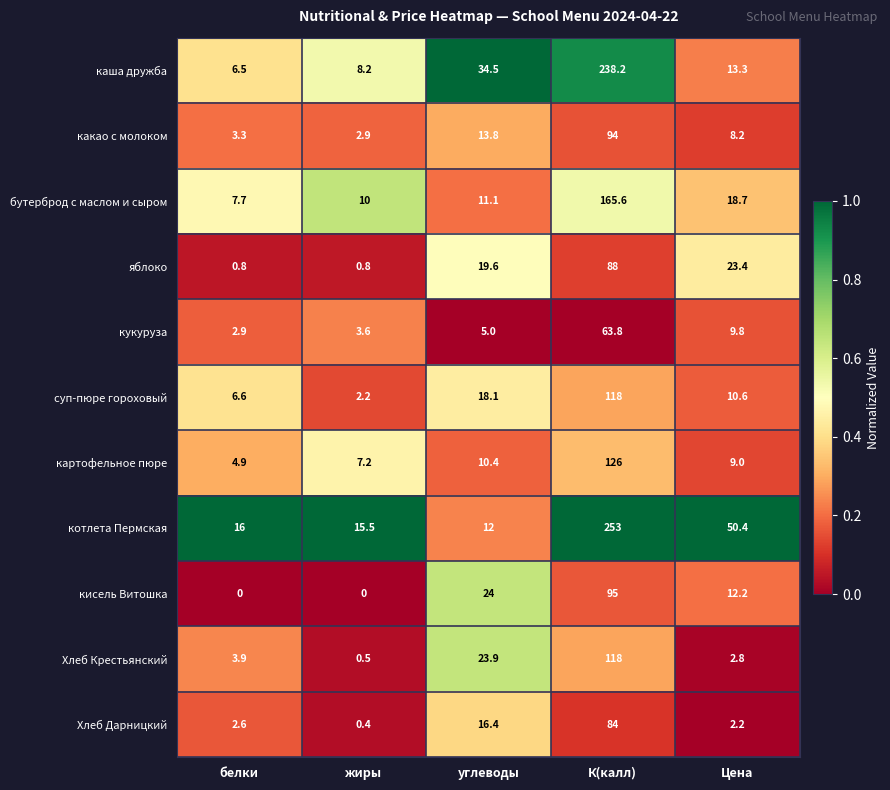

Is it true that Хлеб Крестьянский equals 2.8 at Цена?

True